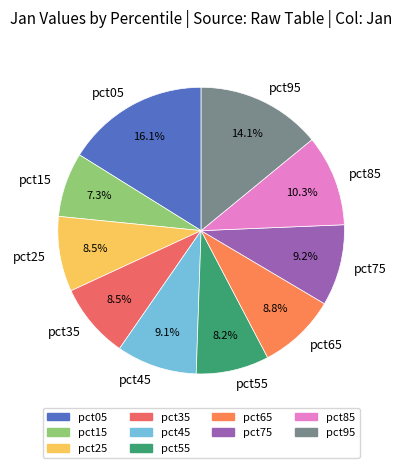

How many slices are in this pie chart?

10